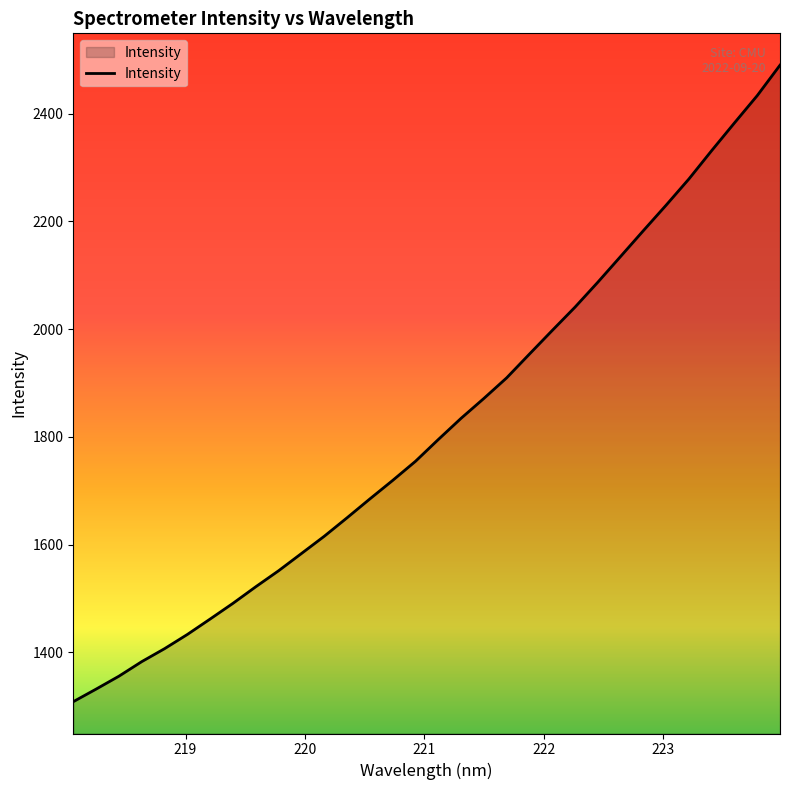

Does the chart have visible grid lines?

No